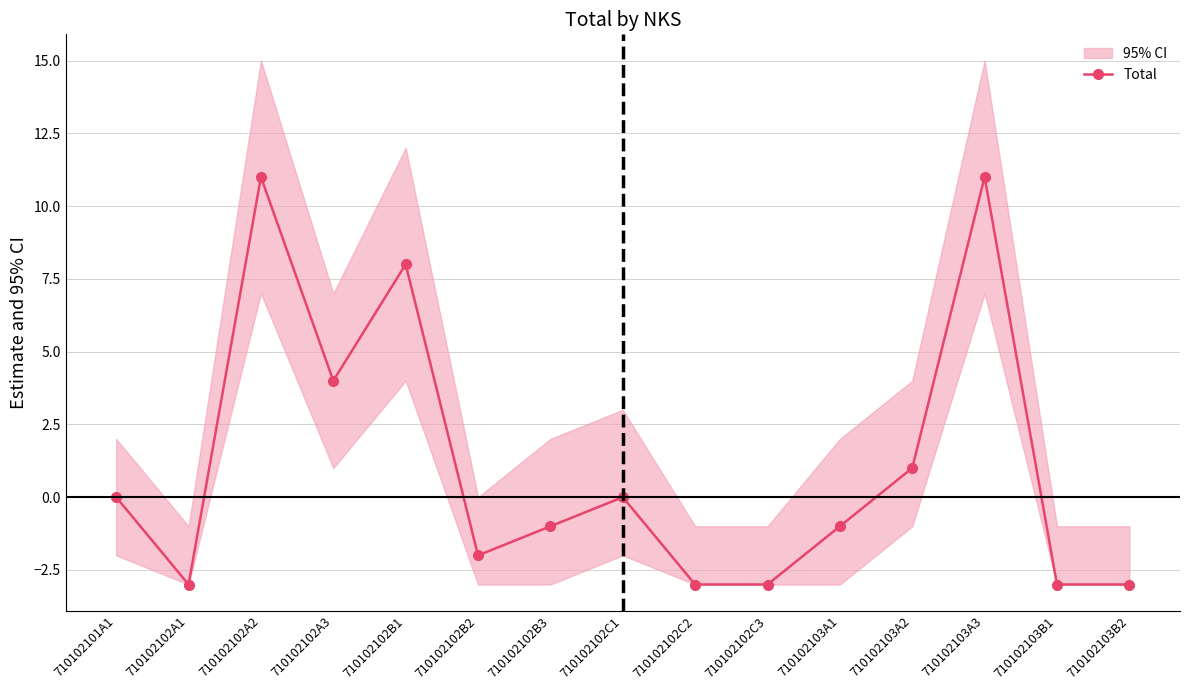

The chart shows a value of -3 at 710102102B2. True or false?

False